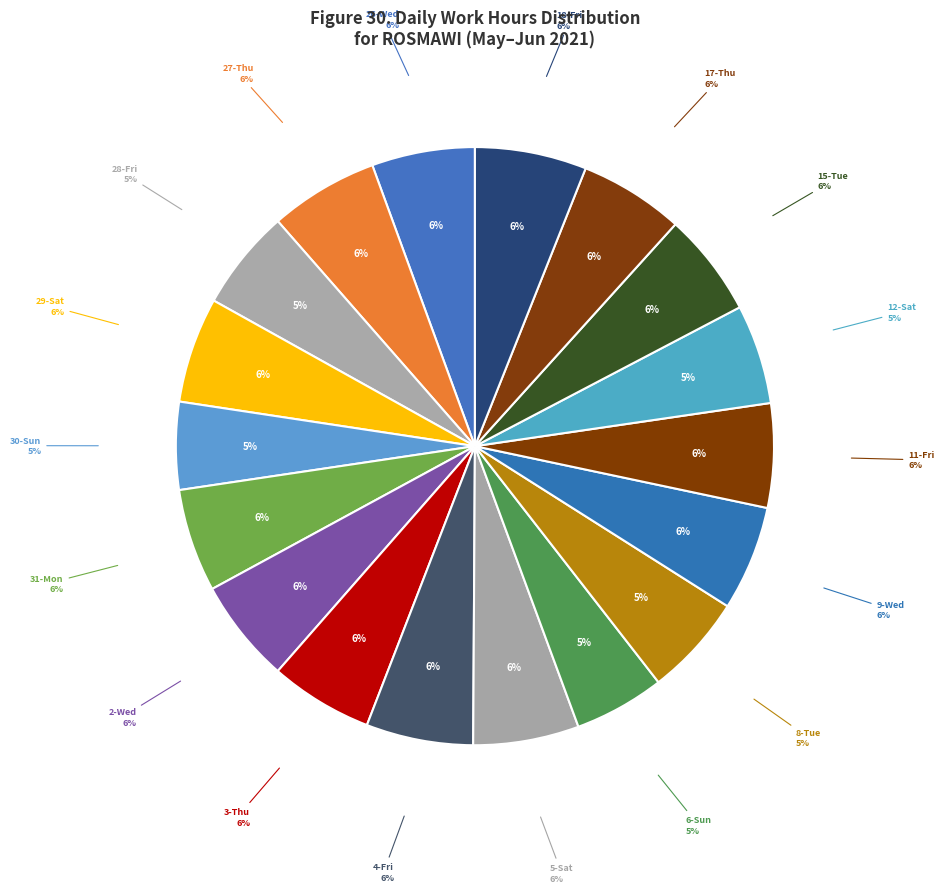

Count the number of slices in the pie.

18